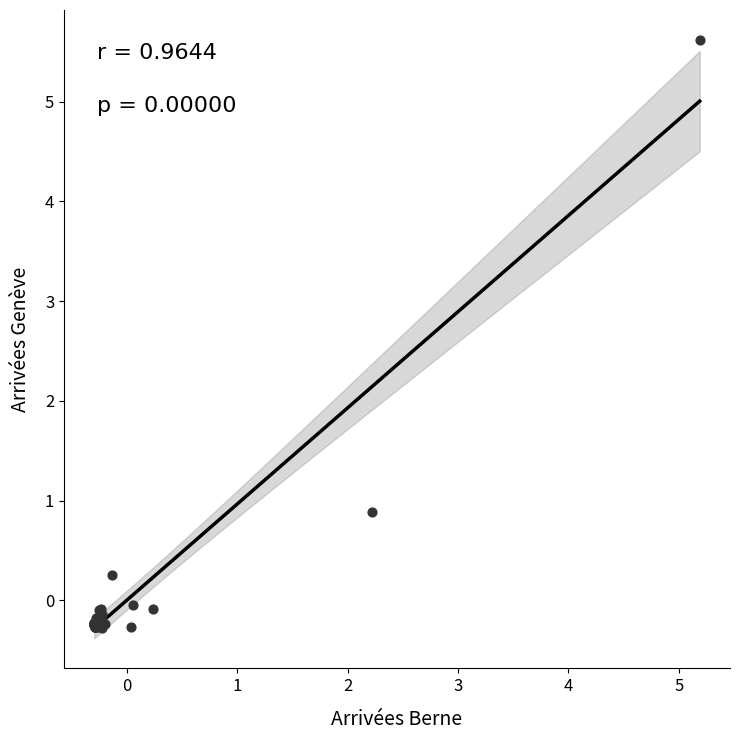

What Y value in the scatter plot is closest to 2?

0.9